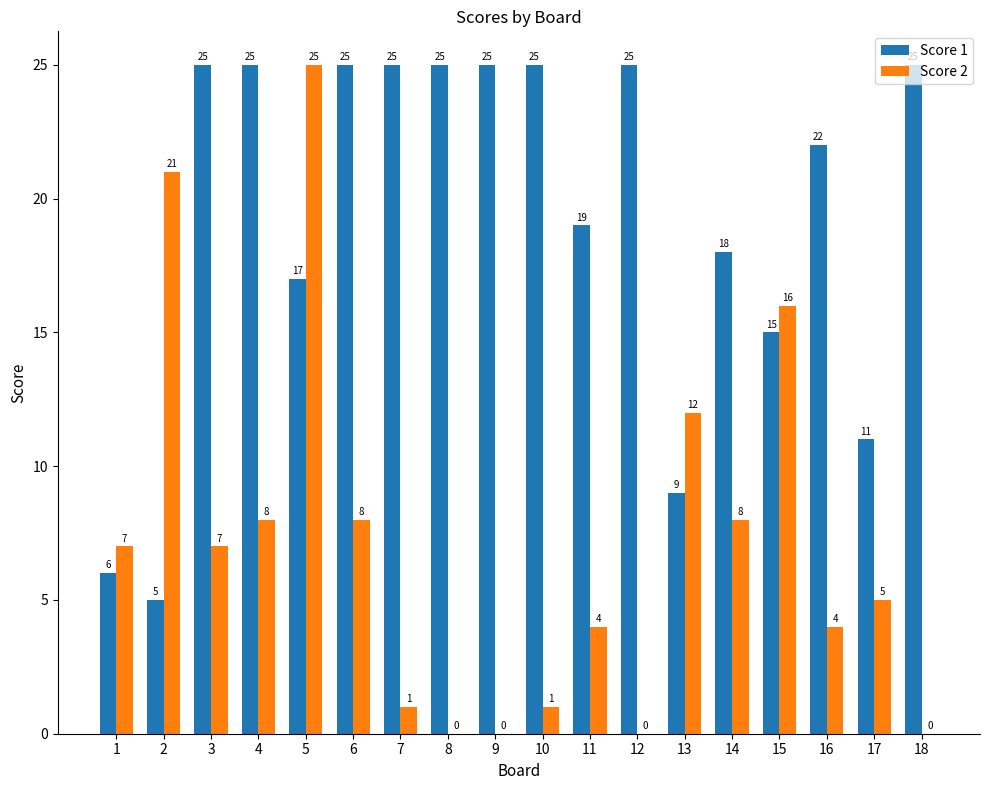

Which category has the highest value in the Score 2 series?

5